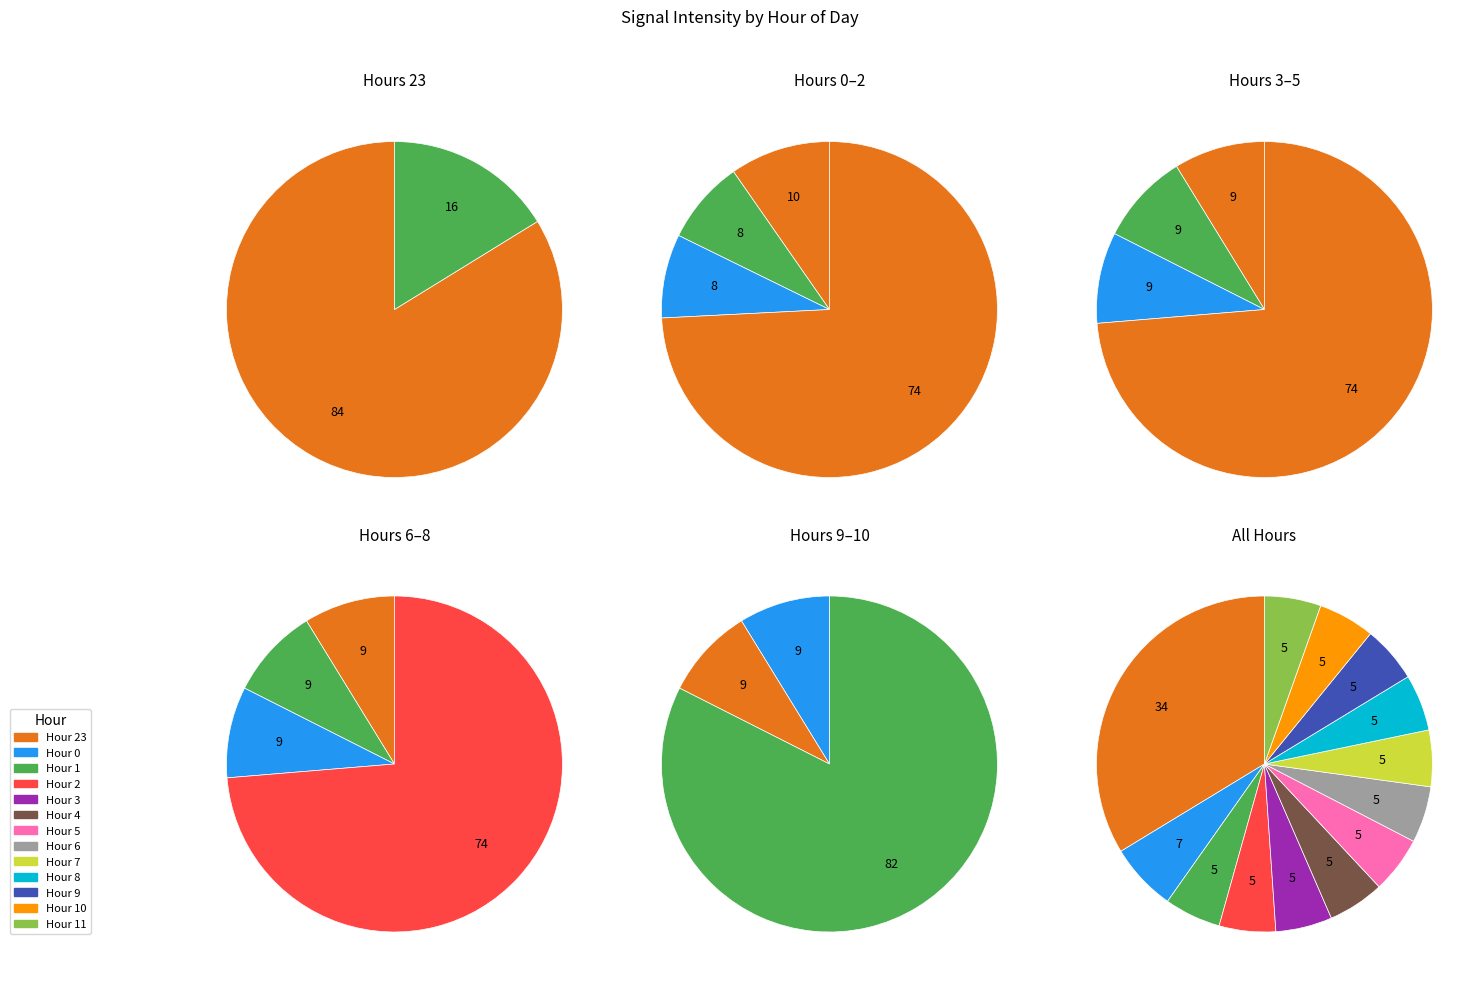

What is the total percentage of 0 and 23?

40.2%